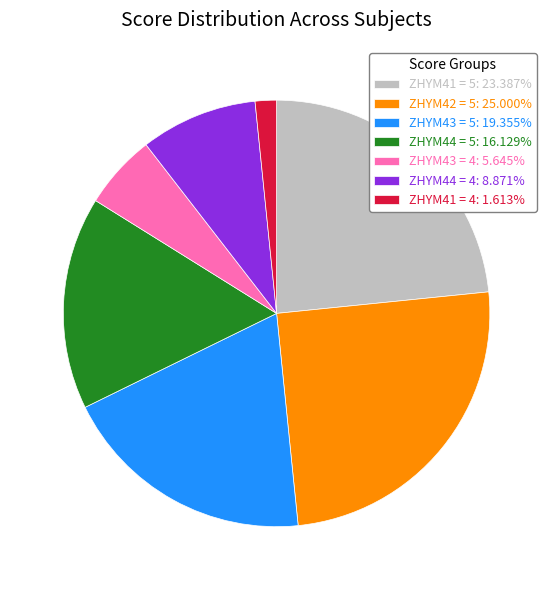

Combined, do ZHYM41 = 4: 1.613% and ZHYM42 = 5: 25.000% account for over 50%?

No